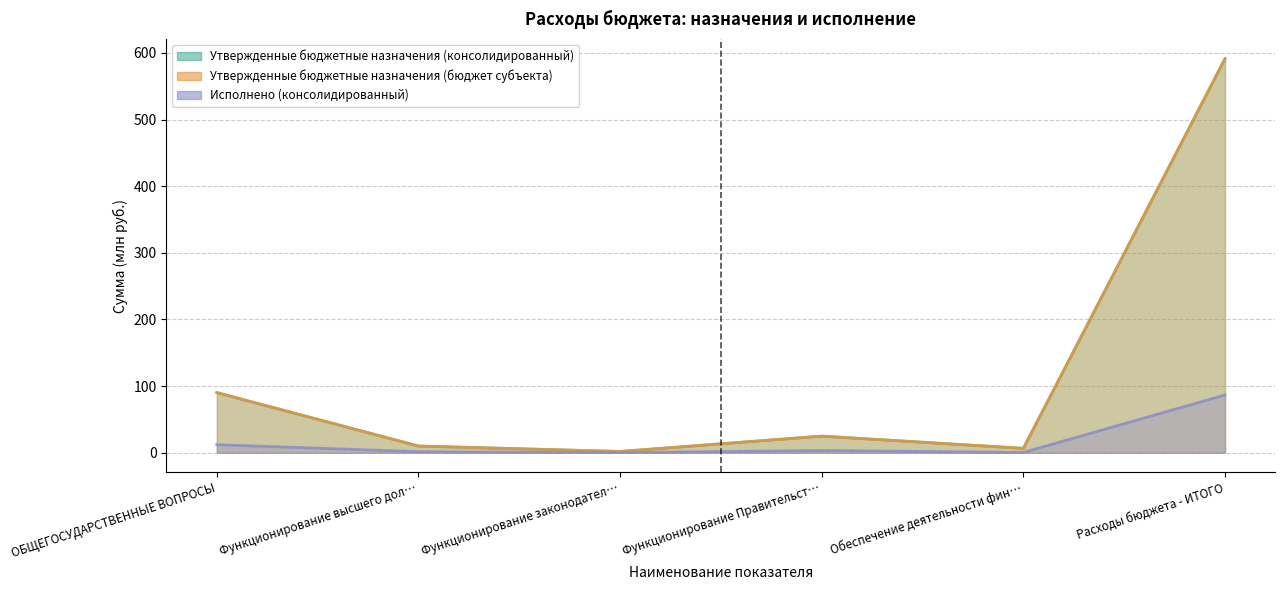

True or false: Утвержденные бюджетные назначения (консолидированный) and Утвержденные бюджетные назначения (бюджет субъекта) intersect in this chart.

False